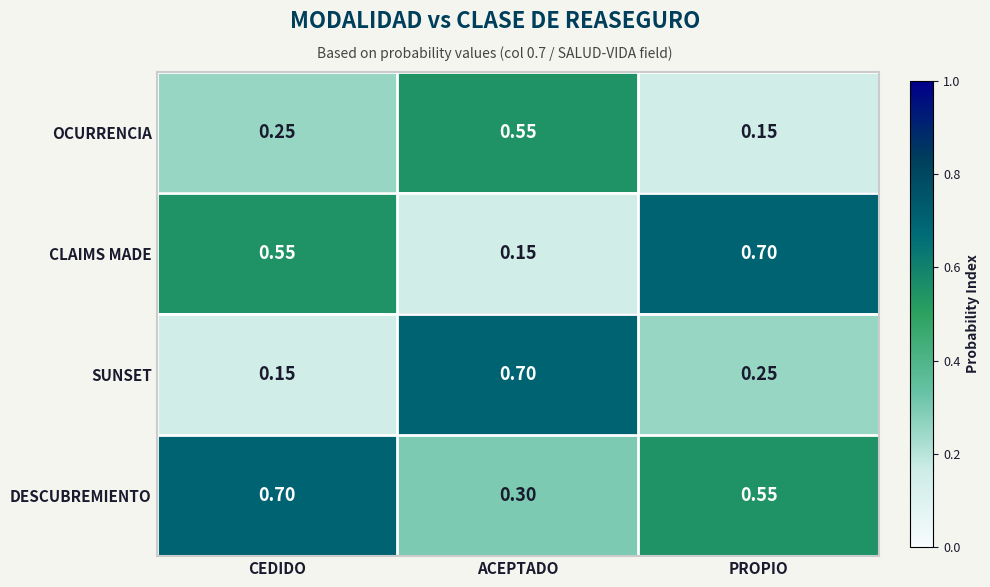

Between ACEPTADO and PROPIO, which series saw the biggest shift?

CLAIMS MADE